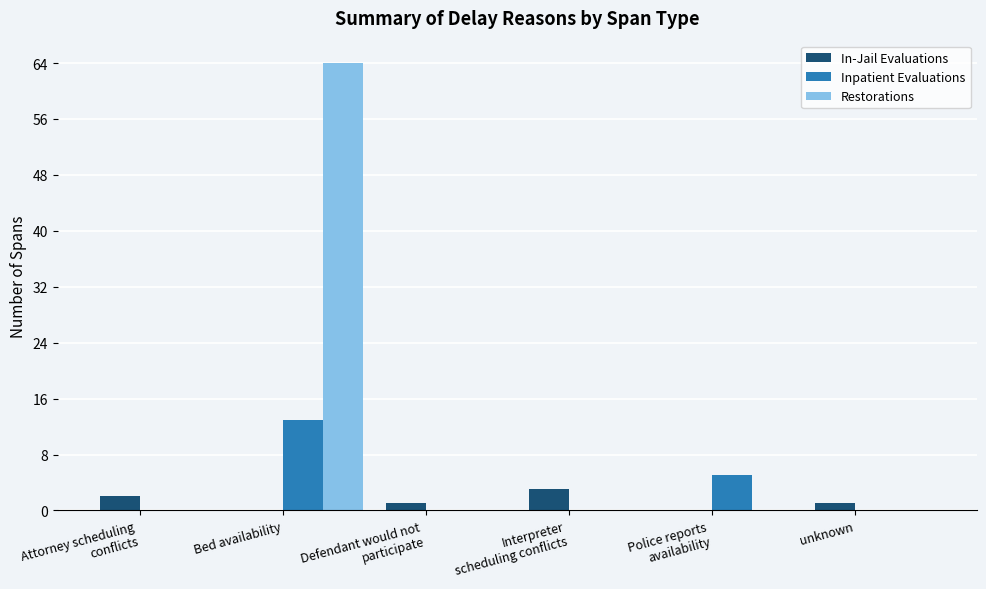

What is the total value across all series at unknown?

1